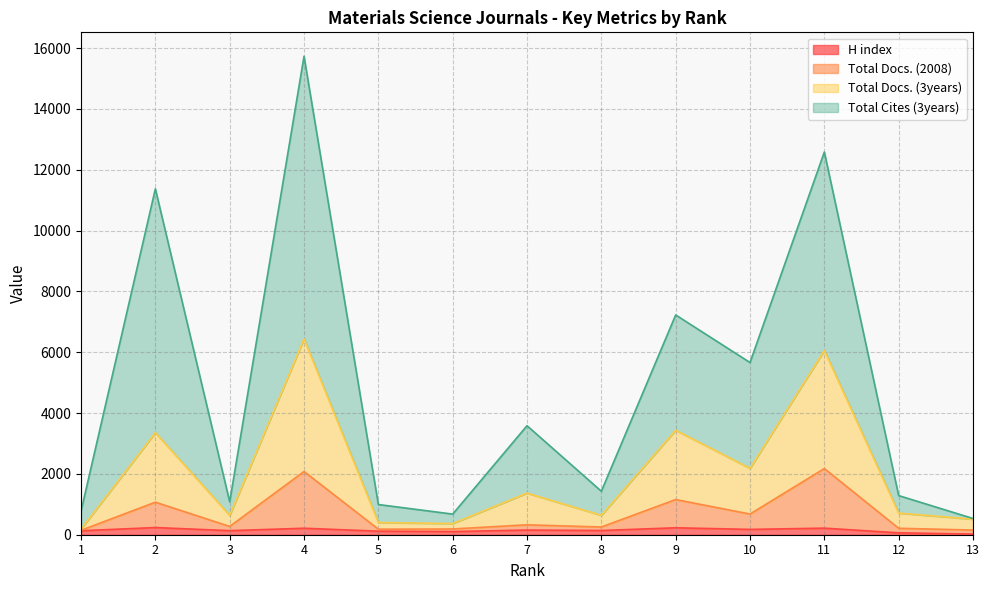

What is the difference between the highest and lowest values at 8?

1291